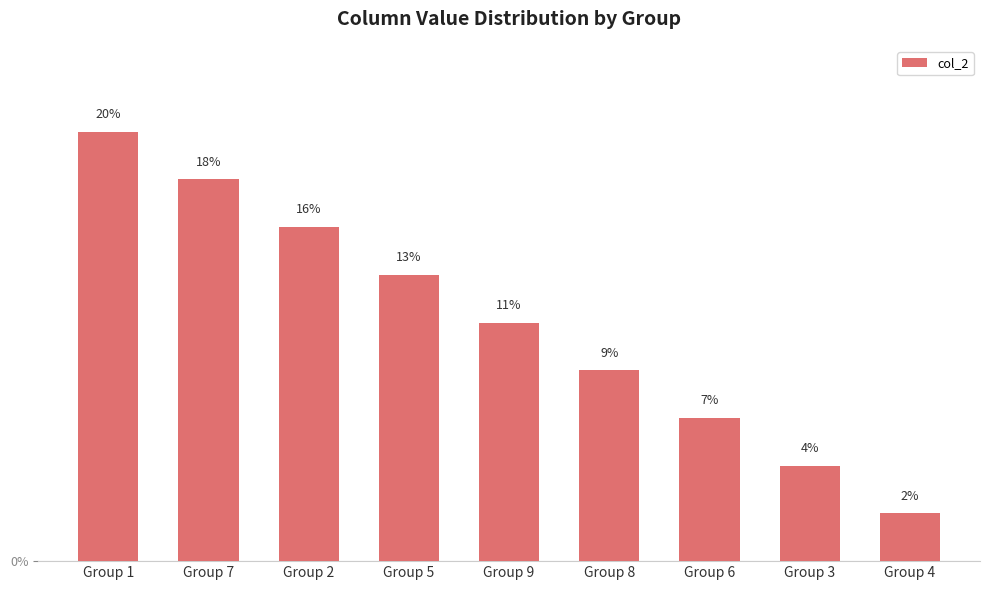

Reading left to right, list all the values displayed in this chart.

20.0	17.8	15.6	13.3	11.1	8.9	6.7	4.4	2.2